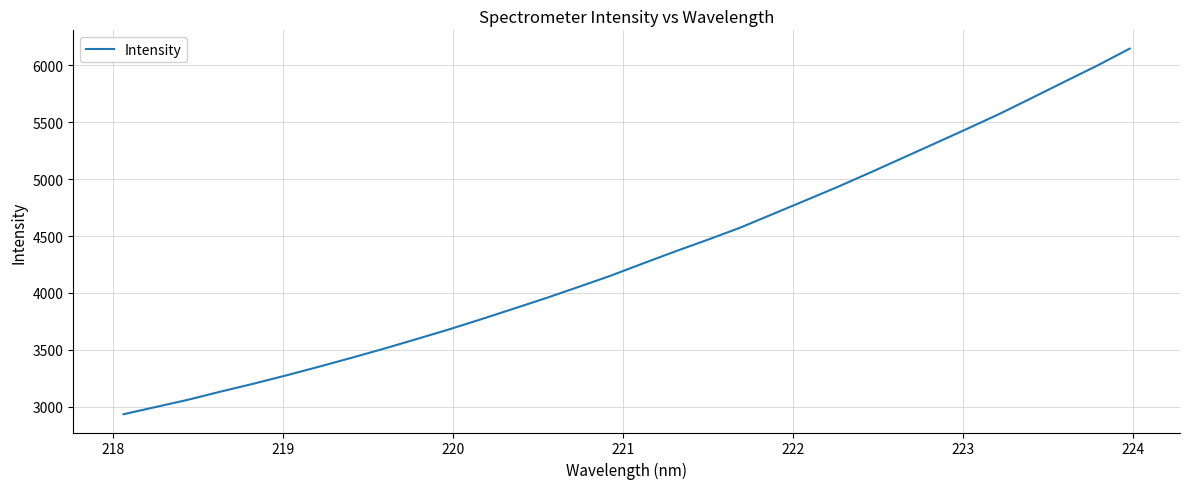

What is the difference between the maximum and minimum values?

3213.5